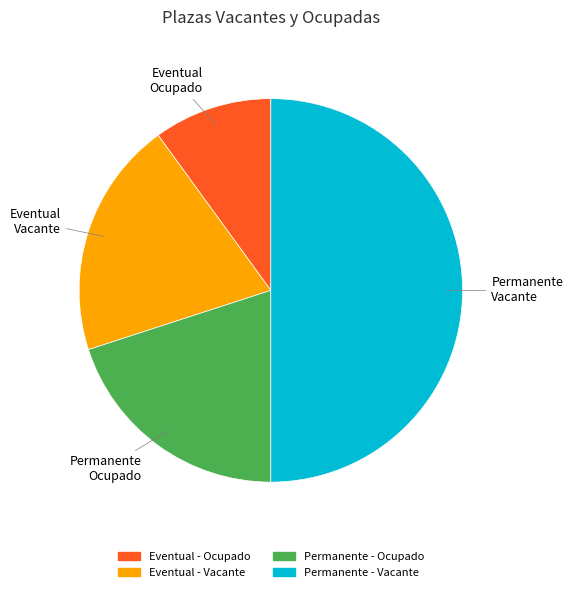

Which has a higher value, Eventual - Ocupado or Permanente - Ocupado?

Permanente - Ocupado